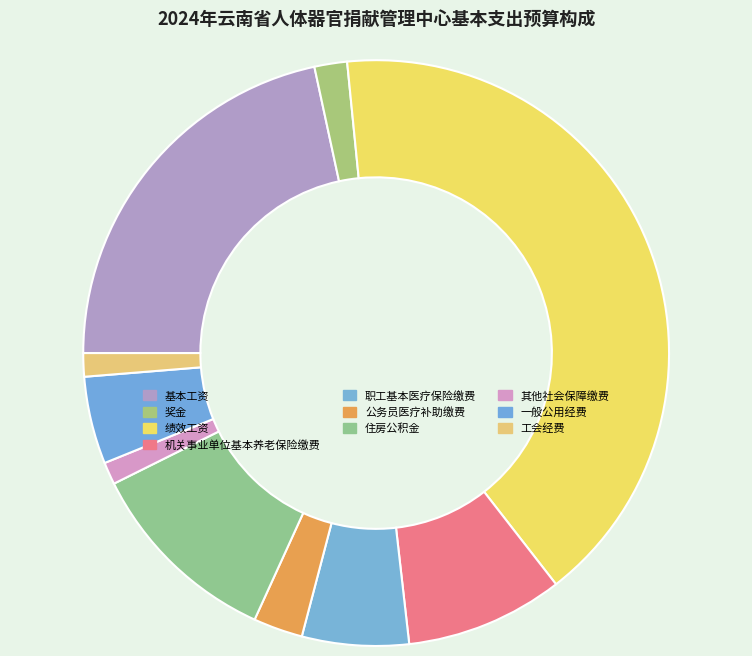

What is the total percentage of 其他社会保障缴费 and 机关事业单位基本养老保险缴费?

10.0%